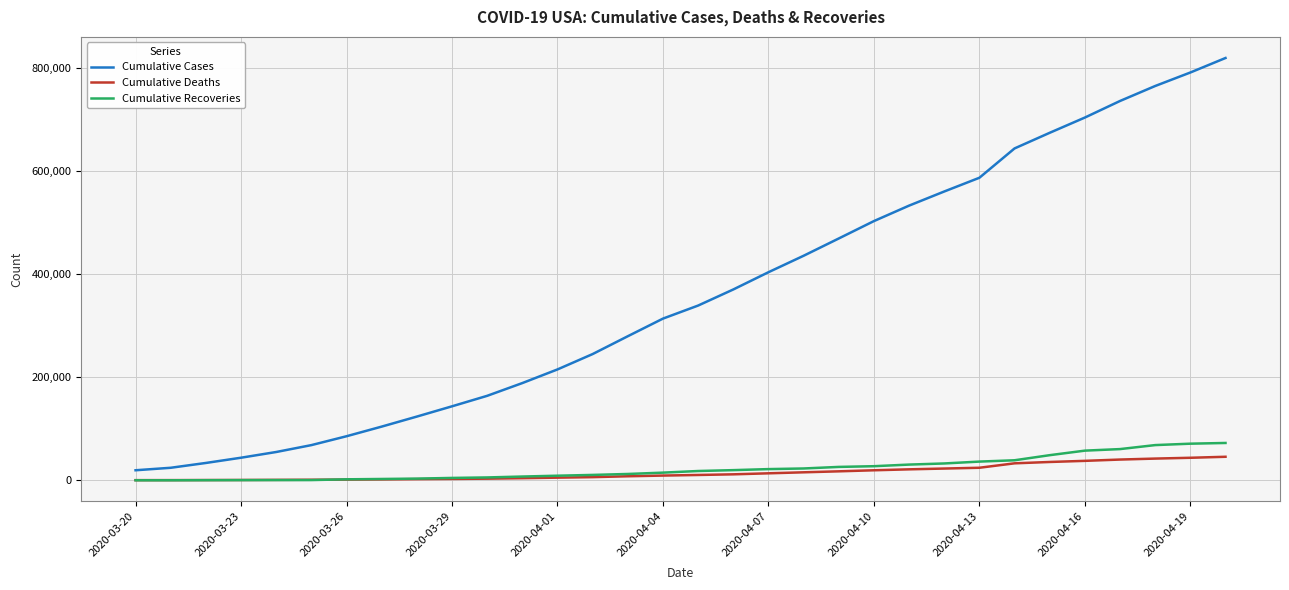

What is the minimum value for Cumulative Cases?

19436